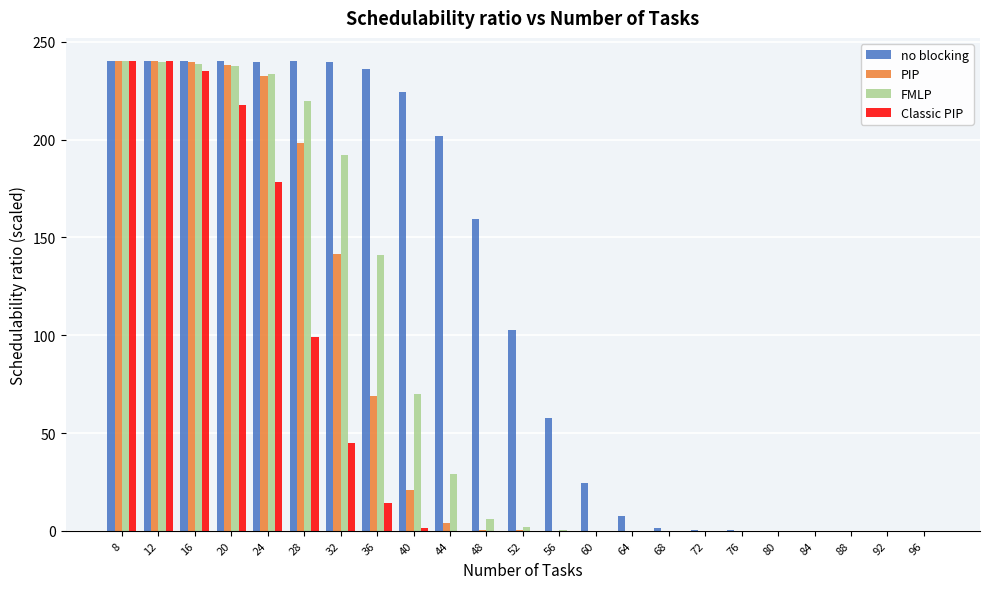

Where is FMLP nearest to the value 120?

36